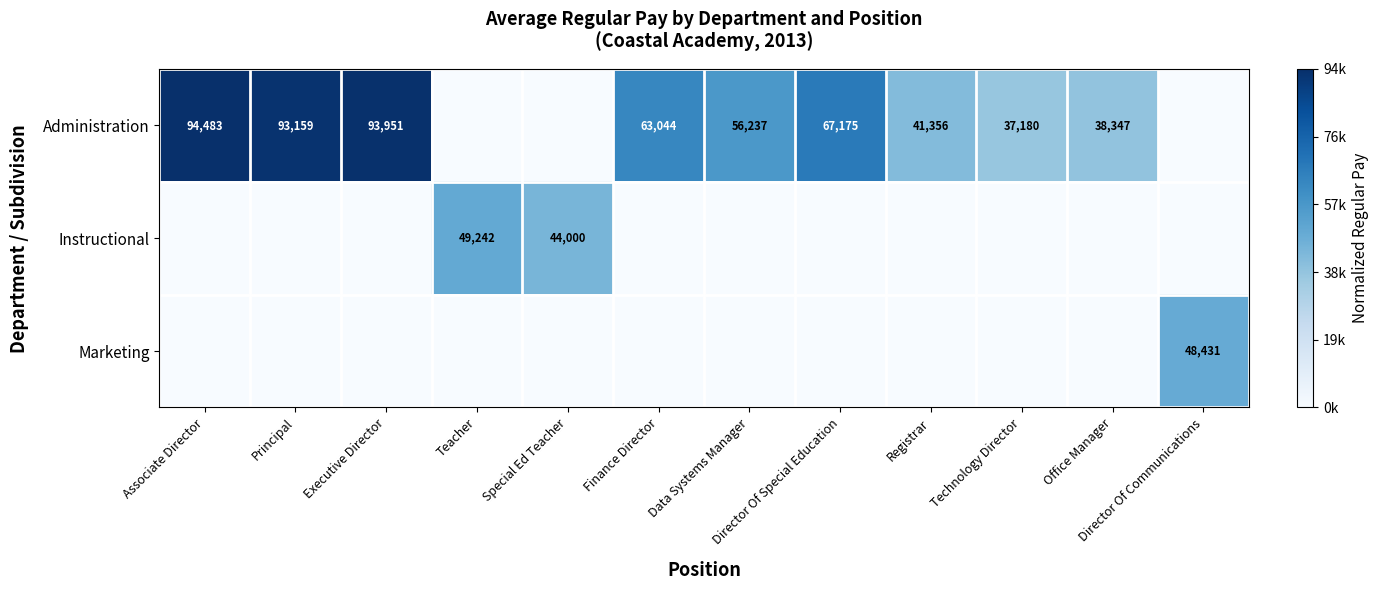

The Marketing series shows 48431 at Director Of Communications. True or false?

True